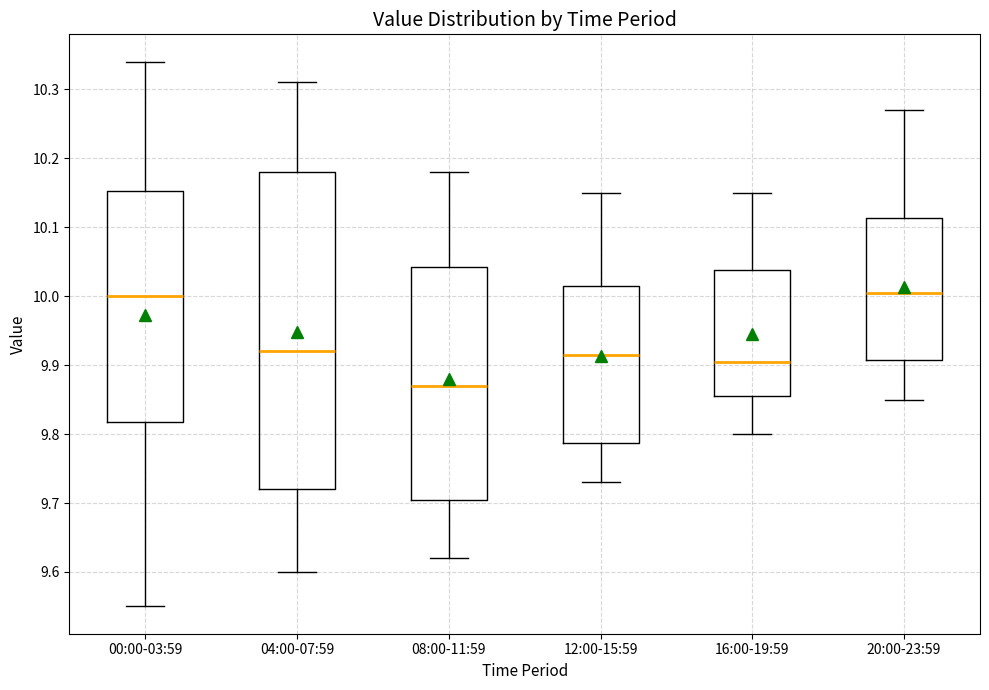

Reading left to right, read every box against the y-axis: the position of its median line, the range the box covers, and the ends of its whiskers. The values are not printed on the chart, so give them approximately, as read against the axis.

00:00-03:59: median 10.00, box 9.82 to 10.15, whiskers 9.55 to 10.34
04:00-07:59: median 9.92, box 9.72 to 10.18, whiskers 9.60 to 10.31
08:00-11:59: median 9.87, box 9.71 to 10.04, whiskers 9.62 to 10.18
12:00-15:59: median 9.92, box 9.79 to 10.02, whiskers 9.73 to 10.15
16:00-19:59: median 9.91, box 9.86 to 10.04, whiskers 9.80 to 10.15
20:00-23:59: median 10.01, box 9.91 to 10.11, whiskers 9.85 to 10.27